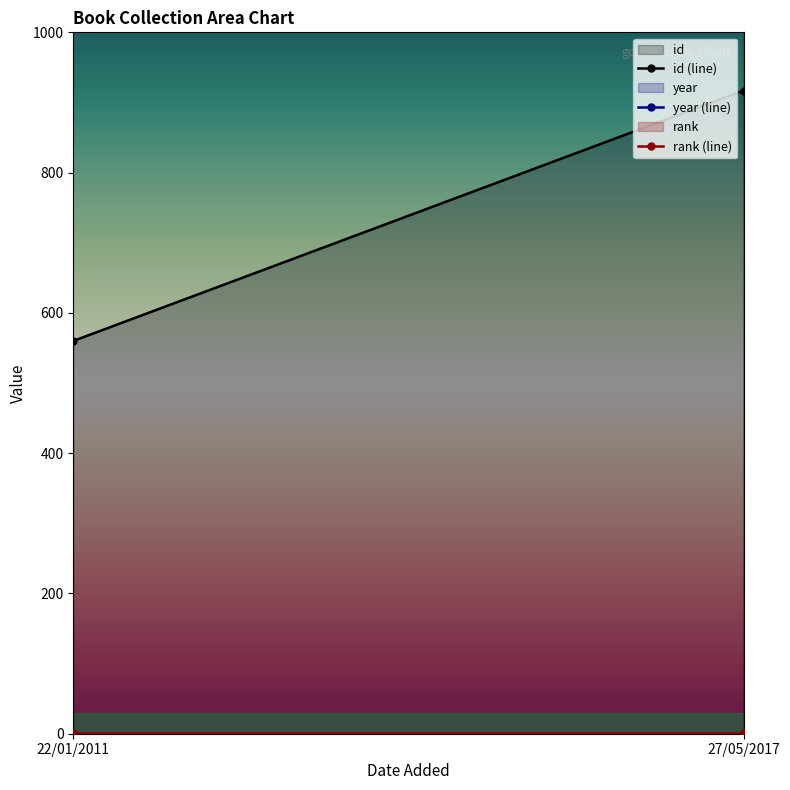

What is the smallest value displayed?

1